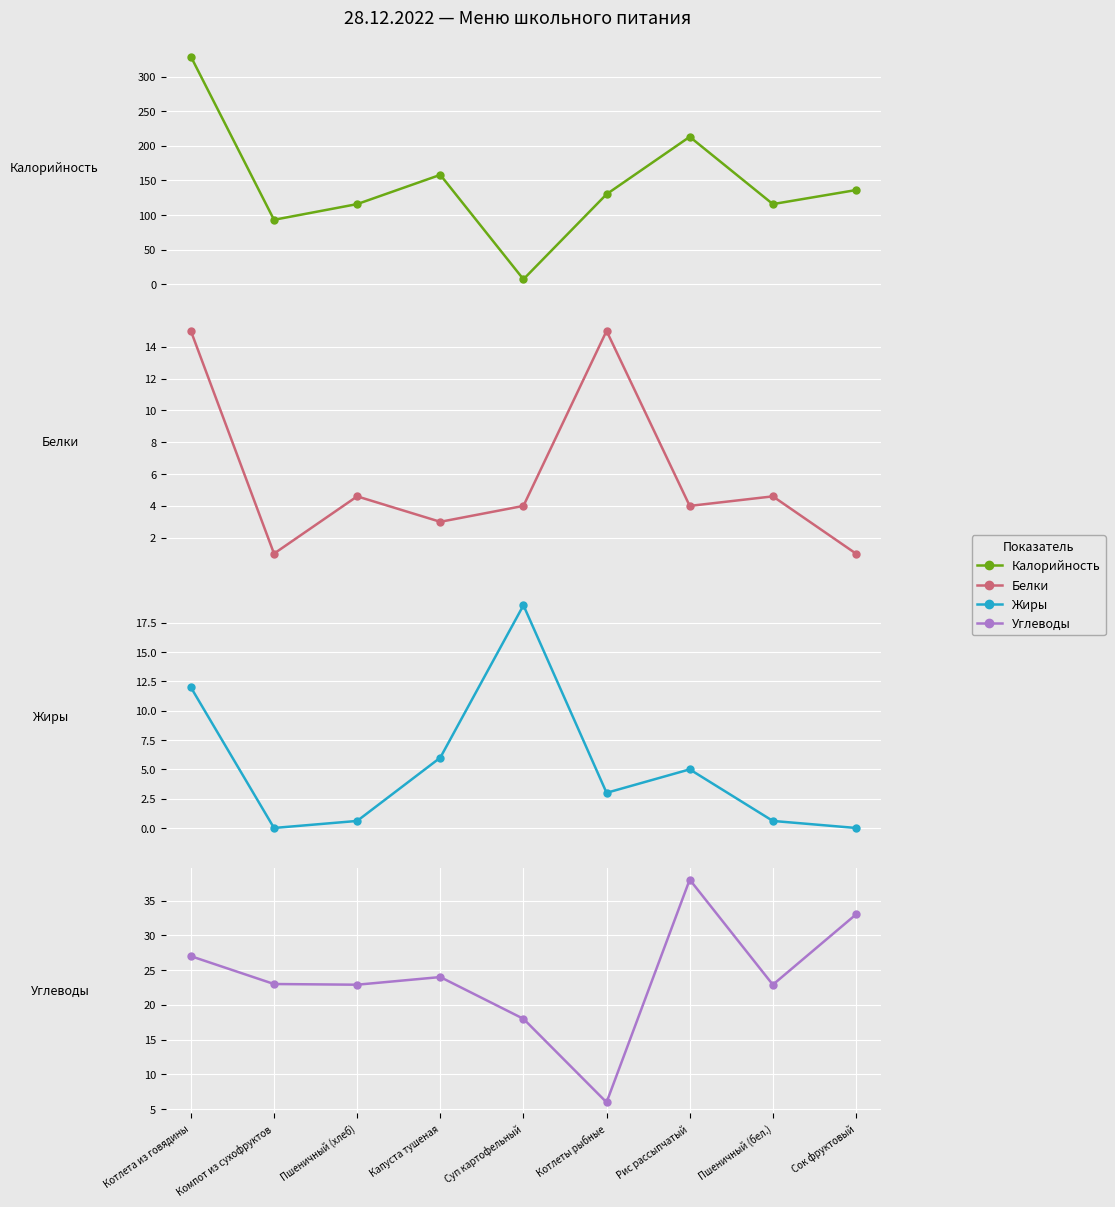

What is the label of the 7th point from the left?

Рис рассыпчатый